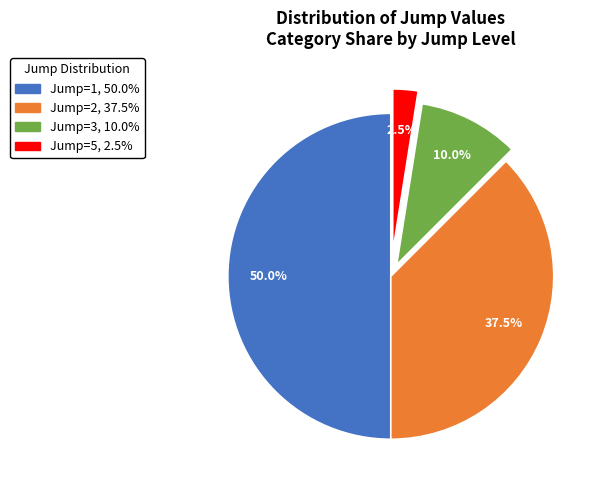

Which category has the biggest portion of the pie?

1